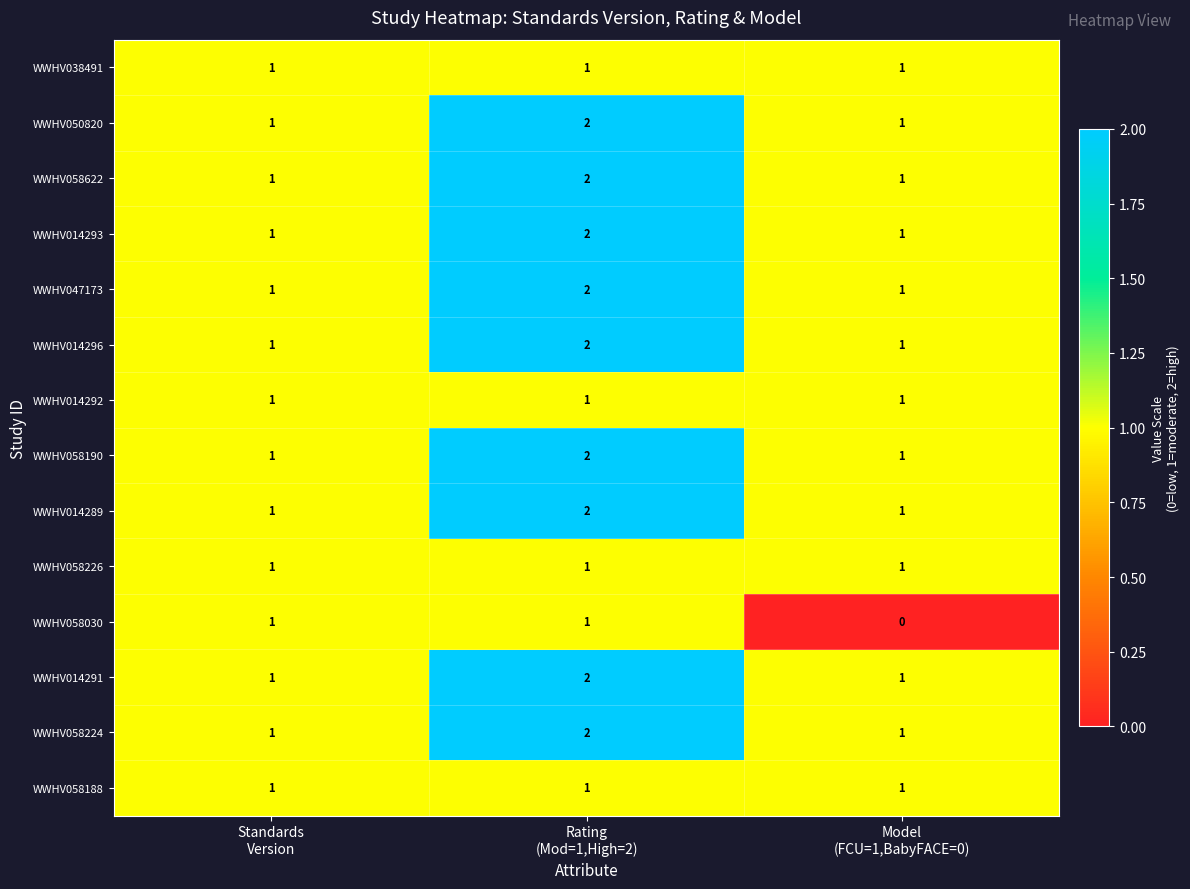

How many WWHV014289 values are between 1 and 2?

3